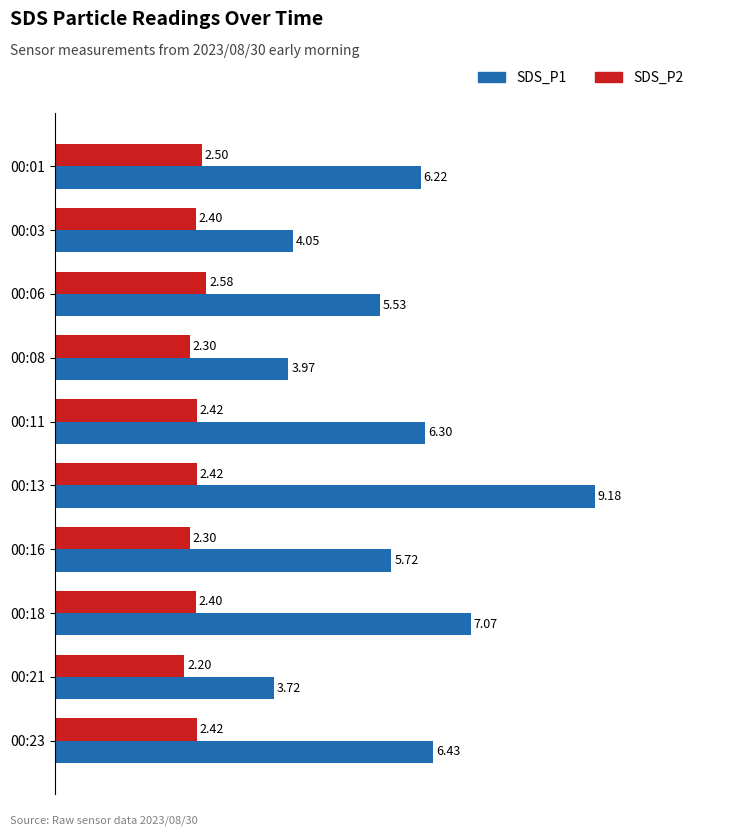

At which category is the sum across all series the highest?

00:13